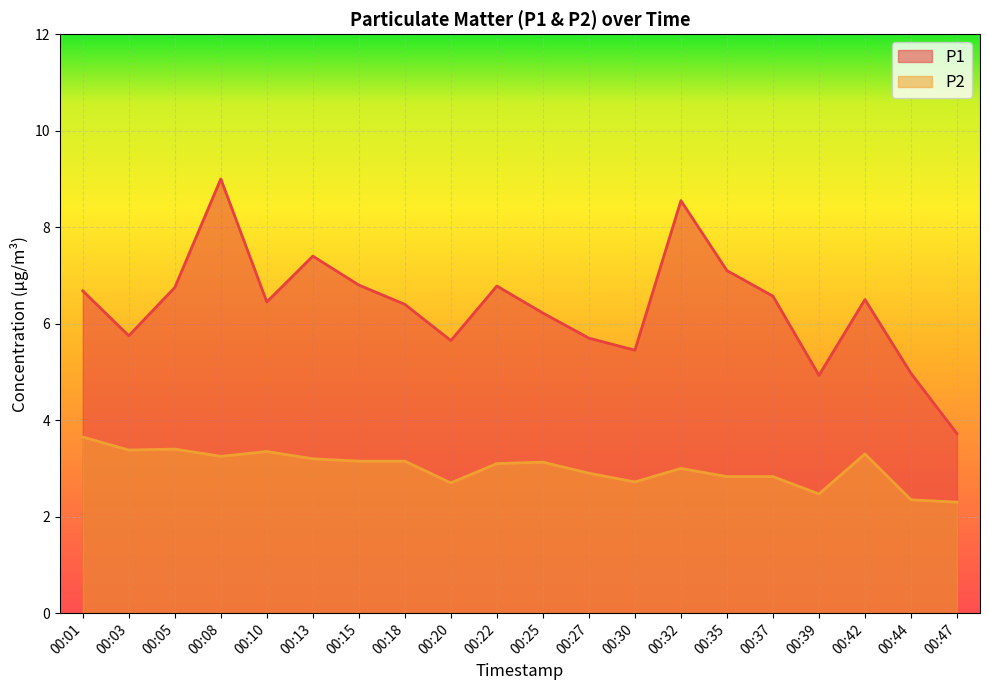

How many lines are shown in the chart?

2